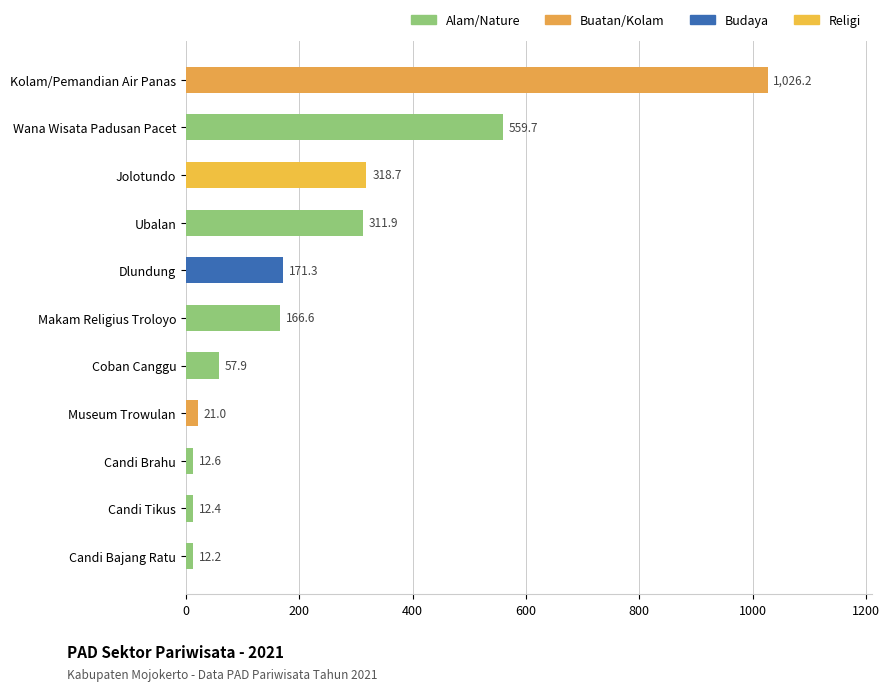

Which has a higher value, Wana Wisata Padusan Pacet or Candi Tikus?

Wana Wisata Padusan Pacet